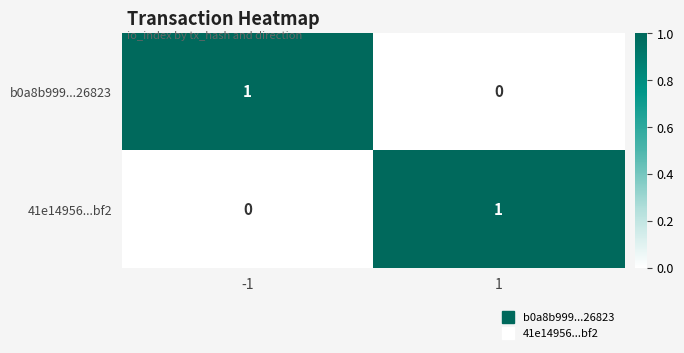

The 41e14956...bf2 series shows 1 at 1. True or false?

True